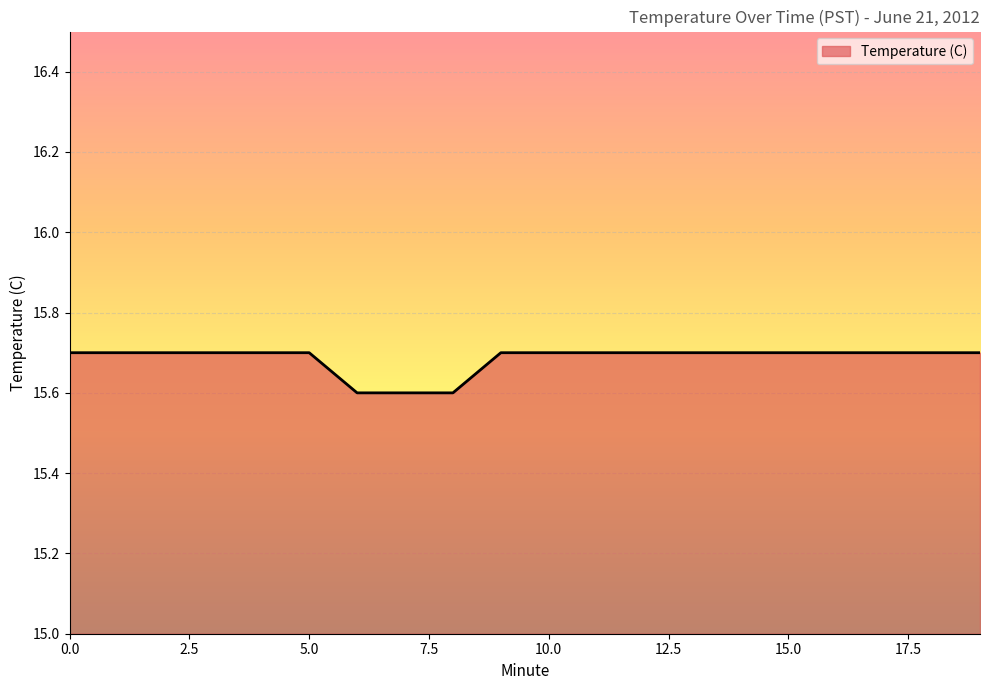

What is the smallest value displayed?

15.6